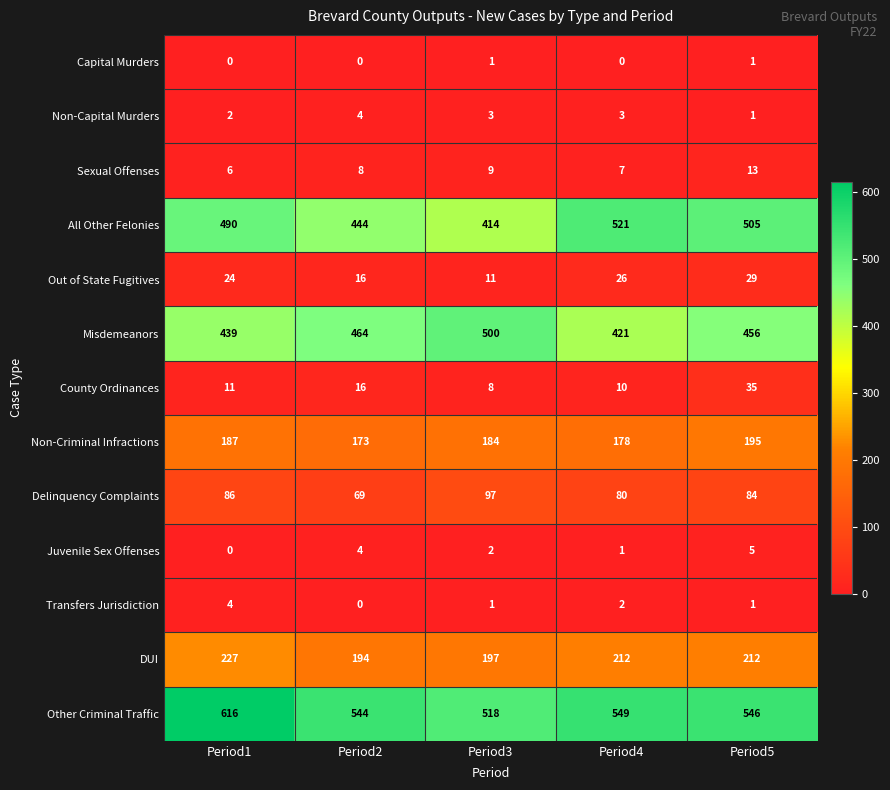

The value of Other Criminal Traffic at Period4 is 549. True or false?

True